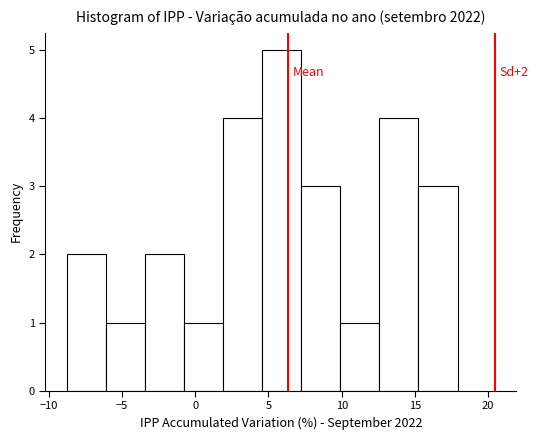

Which range on the x-axis has the tallest bar?

4.5 to 7.0